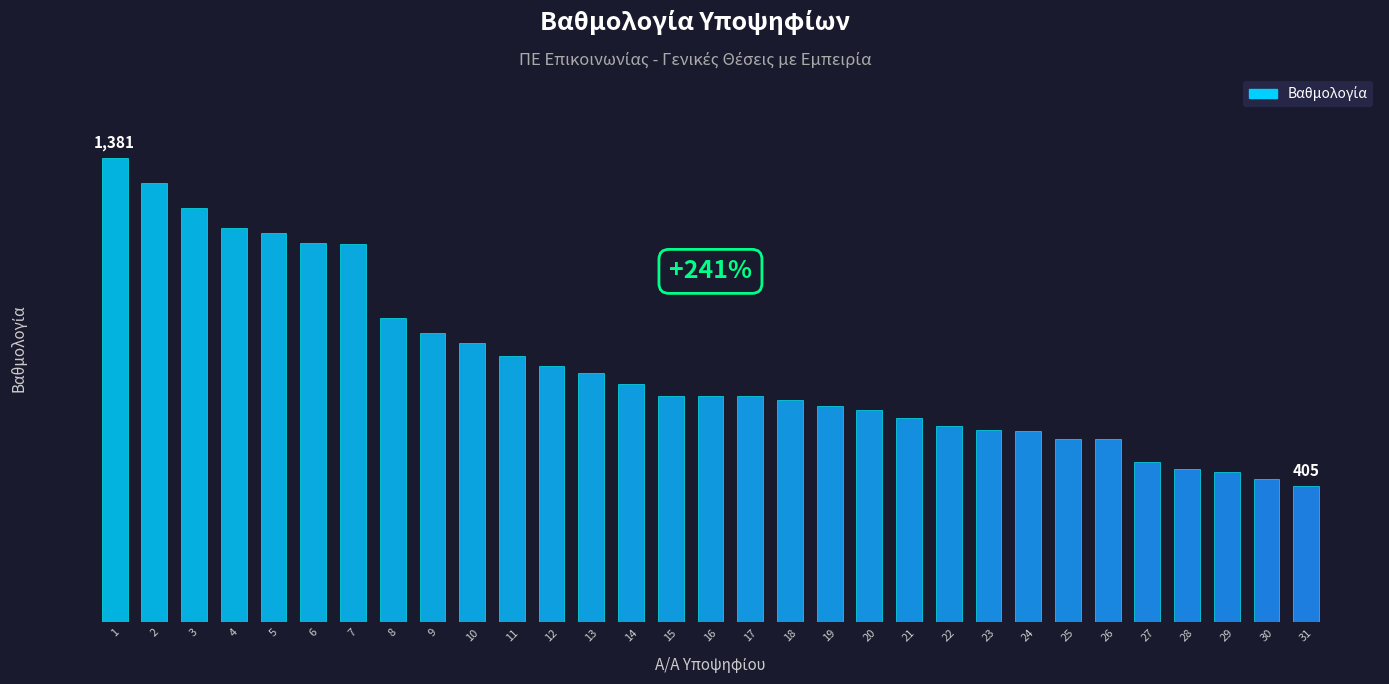

Does the chart contain any negative values?

No